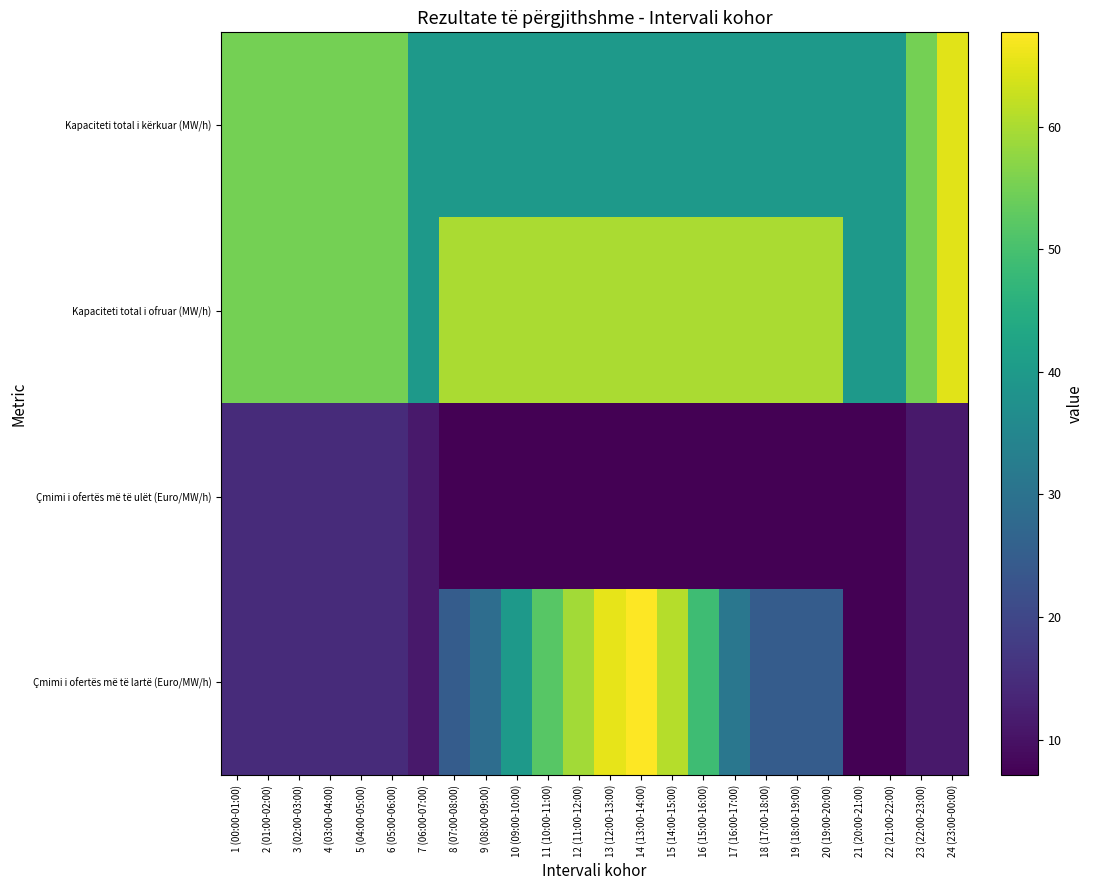

Reading right to left, extract all data points from this chart.

Kapaciteti total i kërkuar (MW/h): 24 (23:00-00:00)=65.0	23 (22:00-23:00)=55.0	22 (21:00-22:00)=40.0	21 (20:00-21:00)=40.0	20 (19:00-20:00)=40.0	19 (18:00-19:00)=40.0	18 (17:00-18:00)=40.0	17 (16:00-17:00)=40.0	16 (15:00-16:00)=40.0	15 (14:00-15:00)=40.0	14 (13:00-14:00)=40.0	13 (12:00-13:00)=40.0	12 (11:00-12:00)=40.0	11 (10:00-11:00)=40.0	10 (09:00-10:00)=40.0	9 (08:00-09:00)=40.0	8 (07:00-08:00)=40.0	7 (06:00-07:00)=40.0	6 (05:00-06:00)=55.0	5 (04:00-05:00)=55.0	4 (03:00-04:00)=55.0	3 (02:00-03:00)=55.0	2 (01:00-02:00)=55.0	1 (00:00-01:00)=55.0
Kapaciteti total i ofruar (MW/h): 24 (23:00-00:00)=65.0	23 (22:00-23:00)=55.0	22 (21:00-22:00)=40.0	21 (20:00-21:00)=40.0	20 (19:00-20:00)=60.0	19 (18:00-19:00)=60.0	18 (17:00-18:00)=60.0	17 (16:00-17:00)=60.0	16 (15:00-16:00)=60.0	15 (14:00-15:00)=60.0	14 (13:00-14:00)=60.0	13 (12:00-13:00)=60.0	12 (11:00-12:00)=60.0	11 (10:00-11:00)=60.0	10 (09:00-10:00)=60.0	9 (08:00-09:00)=60.0	8 (07:00-08:00)=60.0	7 (06:00-07:00)=40.0	6 (05:00-06:00)=55.0	5 (04:00-05:00)=55.0	4 (03:00-04:00)=55.0	3 (02:00-03:00)=55.0	2 (01:00-02:00)=55.0	1 (00:00-01:00)=55.0
Çmimi i ofertës më të ulët (Euro/MW/h): 24 (23:00-00:00)=11.3	23 (22:00-23:00)=11.3	22 (21:00-22:00)=7.1	21 (20:00-21:00)=7.1	20 (19:00-20:00)=7.1	19 (18:00-19:00)=7.1	18 (17:00-18:00)=7.1	17 (16:00-17:00)=7.1	16 (15:00-16:00)=7.1	15 (14:00-15:00)=7.1	14 (13:00-14:00)=7.1	13 (12:00-13:00)=7.1	12 (11:00-12:00)=7.1	11 (10:00-11:00)=7.1	10 (09:00-10:00)=7.1	9 (08:00-09:00)=7.1	8 (07:00-08:00)=7.1	7 (06:00-07:00)=11.3	6 (05:00-06:00)=14.5	5 (04:00-05:00)=14.5	4 (03:00-04:00)=14.5	3 (02:00-03:00)=14.5	2 (01:00-02:00)=14.5	1 (00:00-01:00)=14.5
Çmimi i ofertës më të lartë (Euro/MW/h): 24 (23:00-00:00)=11.3	23 (22:00-23:00)=11.3	22 (21:00-22:00)=7.1	21 (20:00-21:00)=7.1	20 (19:00-20:00)=24.7	19 (18:00-19:00)=24.7	18 (17:00-18:00)=24.7	17 (16:00-17:00)=31.1	16 (15:00-16:00)=48.9	15 (14:00-15:00)=61.0	14 (13:00-14:00)=67.7	13 (12:00-13:00)=65.5	12 (11:00-12:00)=59.2	11 (10:00-11:00)=51.9	10 (09:00-10:00)=39.7	9 (08:00-09:00)=28.8	8 (07:00-08:00)=24.7	7 (06:00-07:00)=11.3	6 (05:00-06:00)=14.5	5 (04:00-05:00)=14.5	4 (03:00-04:00)=14.5	3 (02:00-03:00)=14.5	2 (01:00-02:00)=14.5	1 (00:00-01:00)=14.5